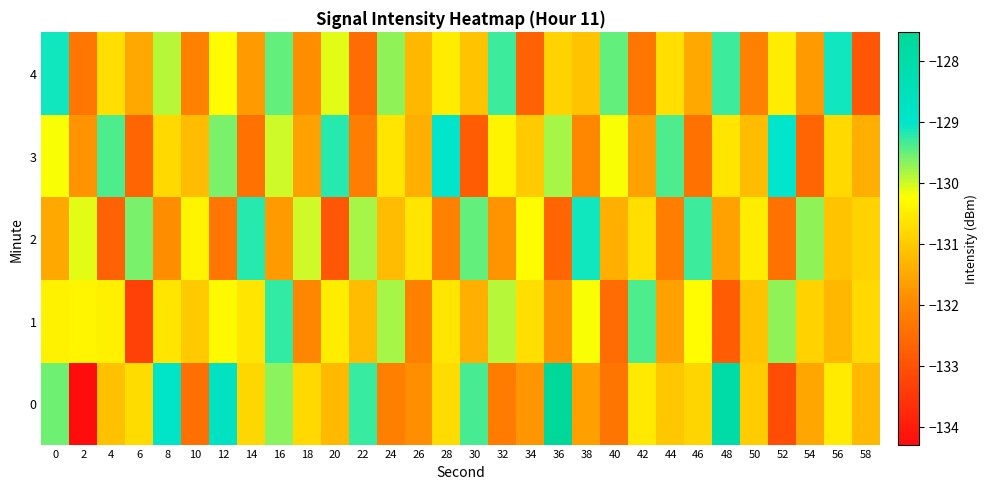

Reading left to right, extract all data points from this chart.

0: 0=-129.5	2=-134.3	4=-131.1	6=-130.7	8=-128.9	10=-132.4	12=-128.7	14=-130.8	16=-129.7	18=-130.8	20=-131.2	22=-129.3	24=-132.2	26=-131.9	28=-130.7	30=-129.4	32=-132.2	34=-131.8	36=-127.5	38=-131.6	40=-132.3	42=-130.6	44=-131.0	46=-130.9	48=-128.0	50=-131.0	52=-133.1	54=-131.5	56=-130.5	58=-131.2
1: 0=-130.4	2=-130.4	4=-130.4	6=-133.3	8=-130.6	10=-131.0	12=-130.3	14=-130.6	16=-129.3	18=-132.0	20=-130.5	22=-131.2	24=-129.8	26=-132.1	28=-130.6	30=-131.4	32=-129.9	34=-130.7	36=-131.8	38=-130.2	40=-132.5	42=-129.4	44=-131.6	46=-130.3	48=-132.8	50=-131.1	52=-129.7	54=-130.9	56=-131.3	58=-130.8
2: 0=-131.5	2=-130.1	4=-132.7	6=-129.6	8=-131.9	10=-130.4	12=-132.3	14=-129.2	16=-131.7	18=-130.0	20=-132.9	22=-129.8	24=-131.2	26=-130.6	28=-132.1	30=-129.5	32=-131.8	34=-130.3	36=-132.6	38=-129.1	40=-131.4	42=-130.7	44=-132.2	46=-129.3	48=-131.6	50=-130.5	52=-132.4	54=-129.7	56=-131.1	58=-130.9
3: 0=-130.2	2=-131.8	4=-129.4	6=-132.6	8=-130.8	10=-131.2	12=-129.6	14=-132.4	16=-130.0	18=-131.6	20=-129.2	22=-132.2	24=-130.6	26=-131.4	28=-129.0	30=-132.8	32=-130.4	34=-131.0	36=-129.8	38=-132.0	40=-130.2	42=-131.6	44=-129.4	46=-132.4	48=-130.6	50=-131.2	52=-129.0	54=-132.6	56=-130.8	58=-131.4
4: 0=-129.1	2=-132.3	4=-130.7	6=-131.5	8=-129.9	10=-132.1	12=-130.3	14=-131.7	16=-129.5	18=-131.9	20=-130.1	22=-132.5	24=-129.7	26=-131.3	28=-130.5	30=-131.1	32=-129.3	34=-132.7	36=-130.9	38=-131.1	40=-129.5	42=-132.3	44=-130.7	46=-131.5	48=-129.3	50=-132.1	52=-130.5	54=-131.7	56=-129.1	58=-132.9